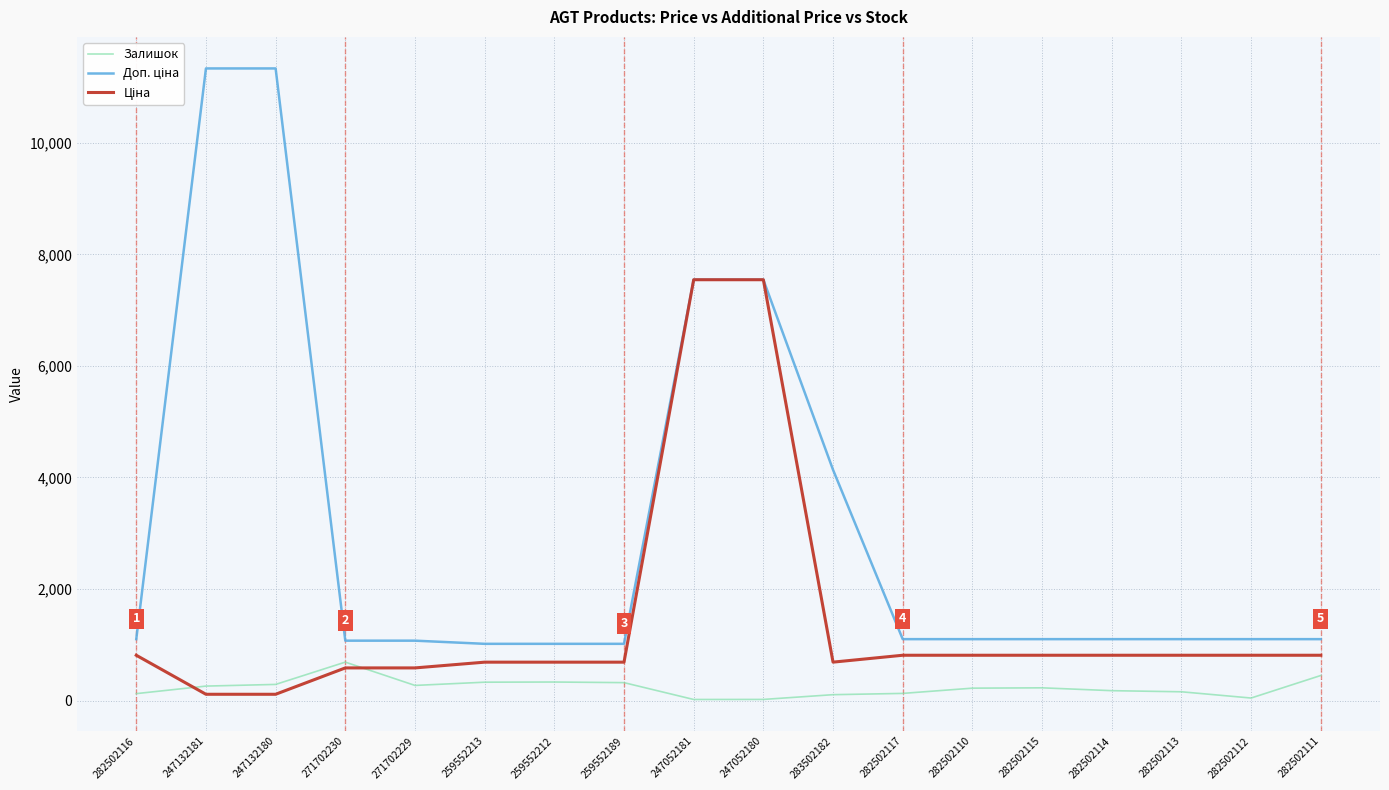

What is the total value across all series at 282502117?

2043.8